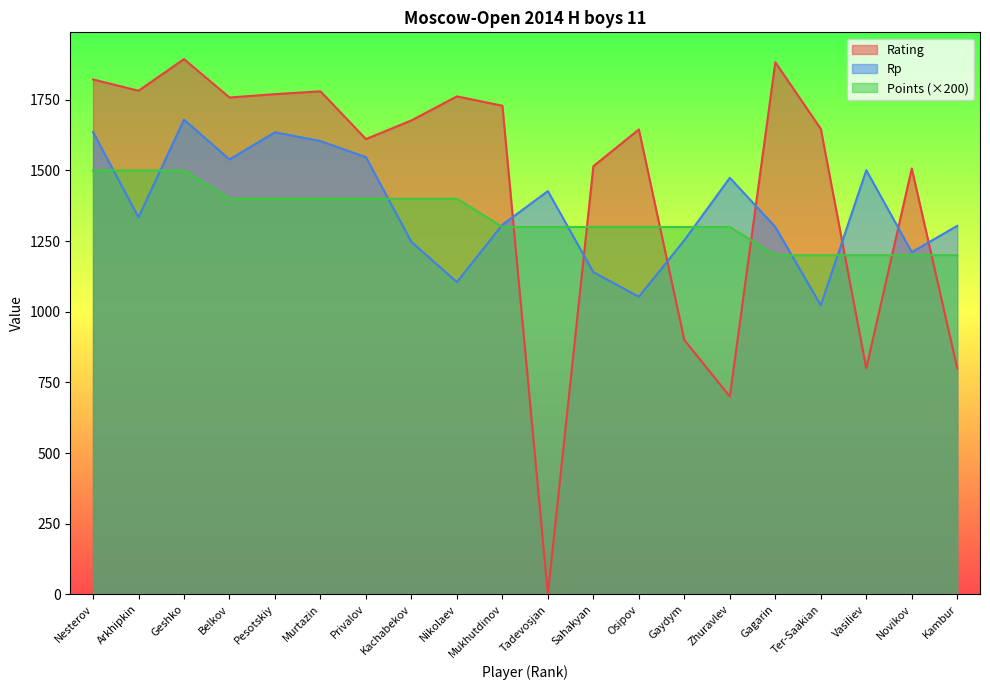

What is the spread (max minus min) of values at Novikov?

307